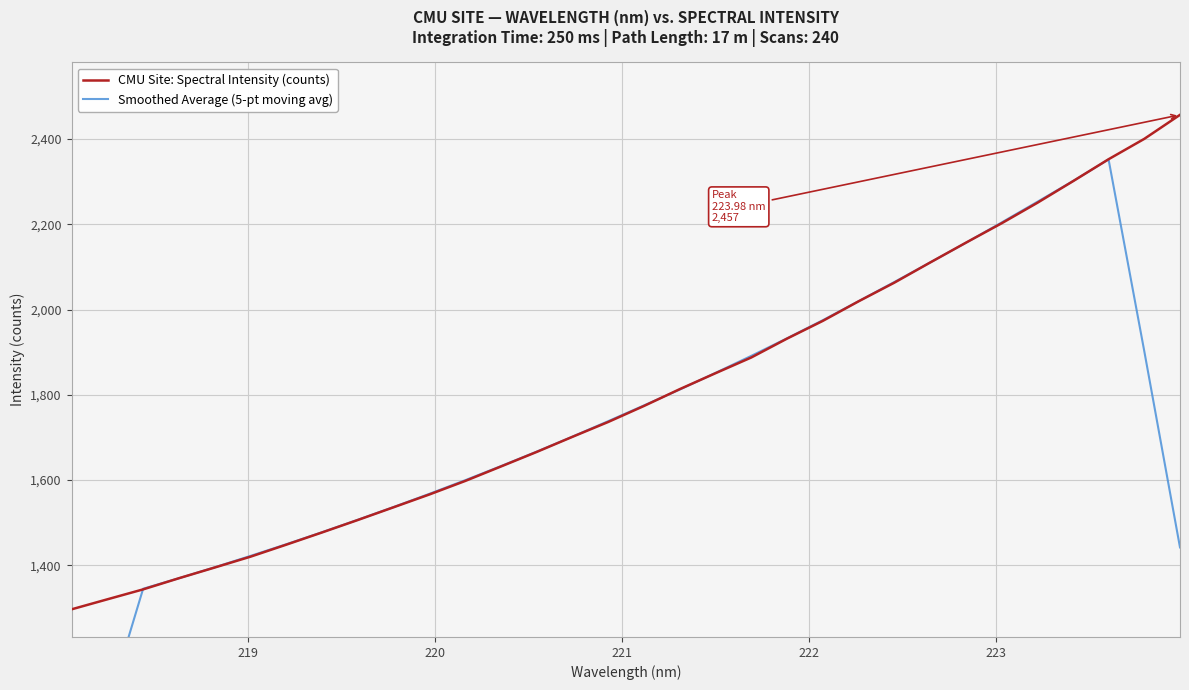

How many data points in CMU Site: Spectral Intensity (counts) are less than 1773?

16